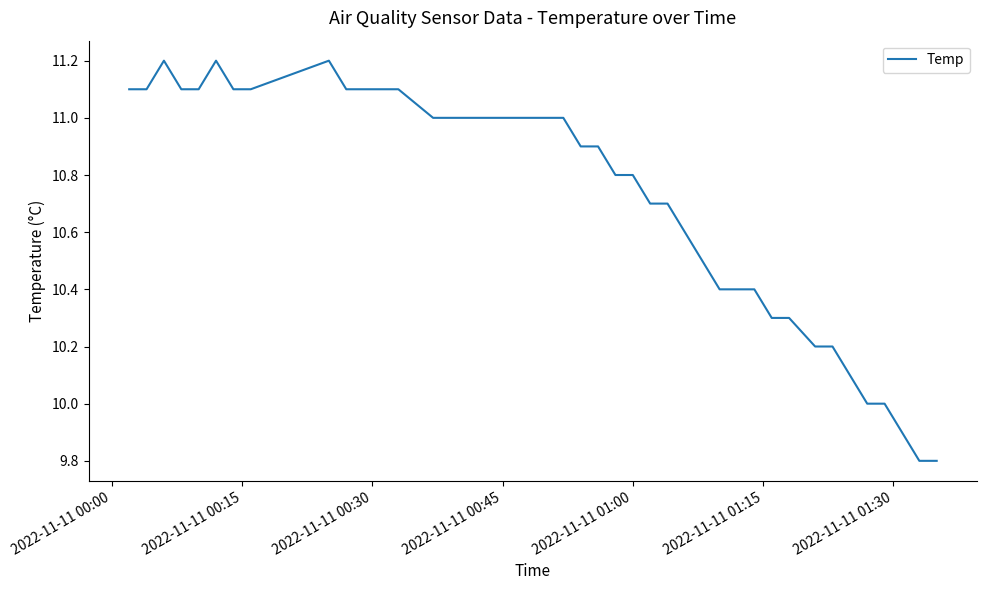

What is the minimum value shown in the chart?

9.8